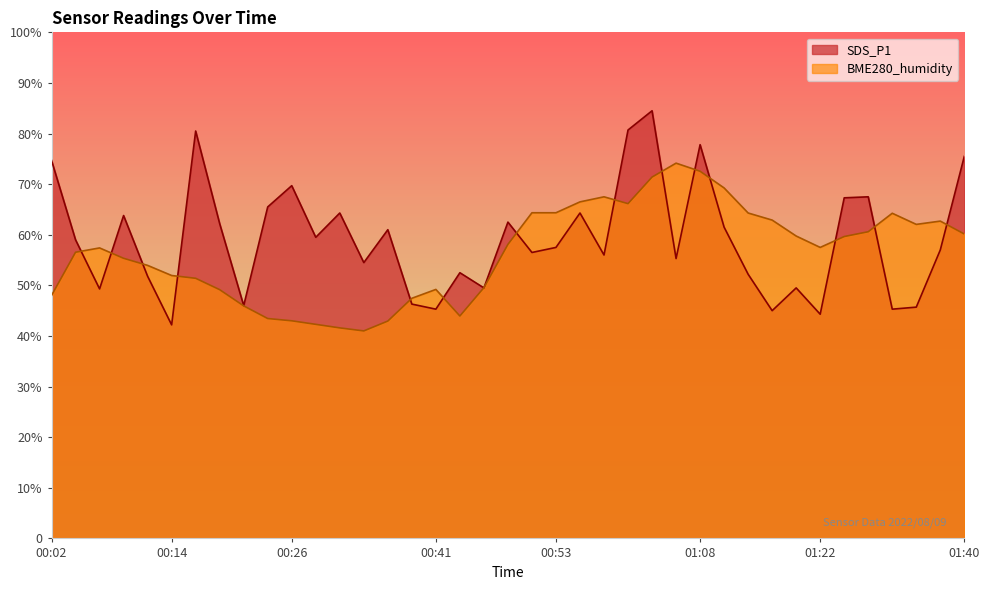

Which series changed the most between 00:09 and 01:03?

SDS_P1